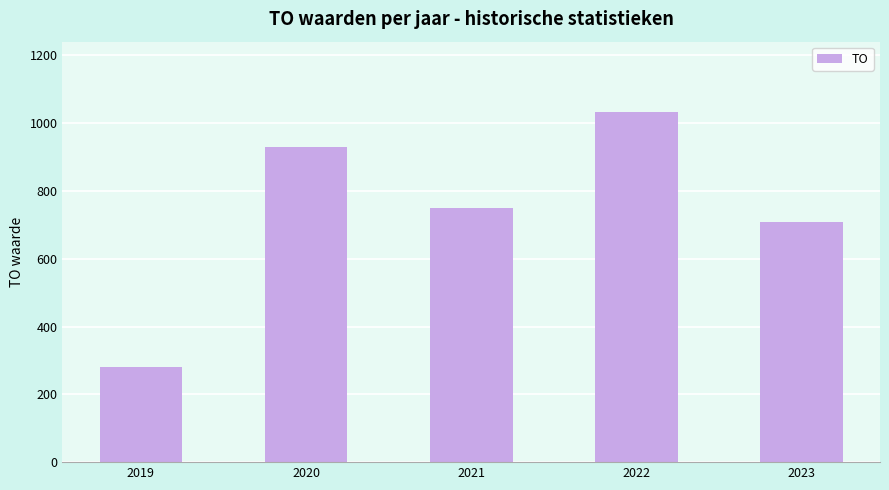

The value at 2019 is 462. True or false?

False